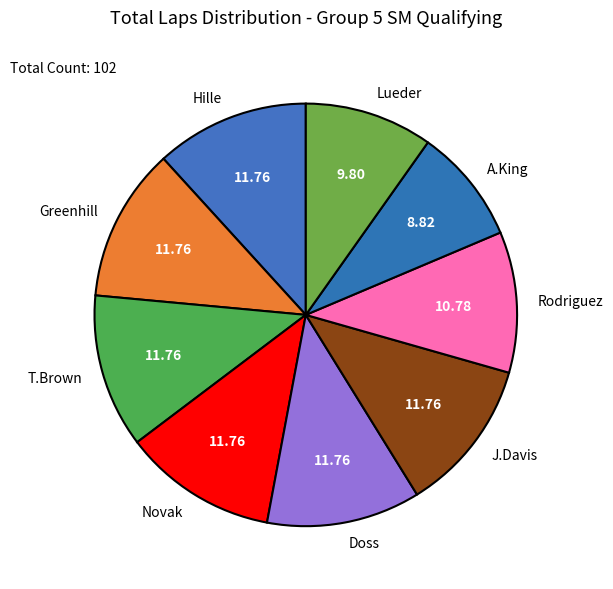

What is the smallest slice in the pie chart?

A.King